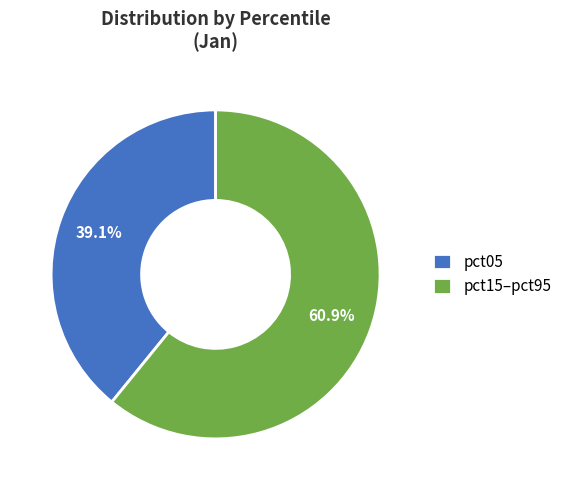

Do pct15–pct95 and pct05 together represent more than half of the pie?

Yes